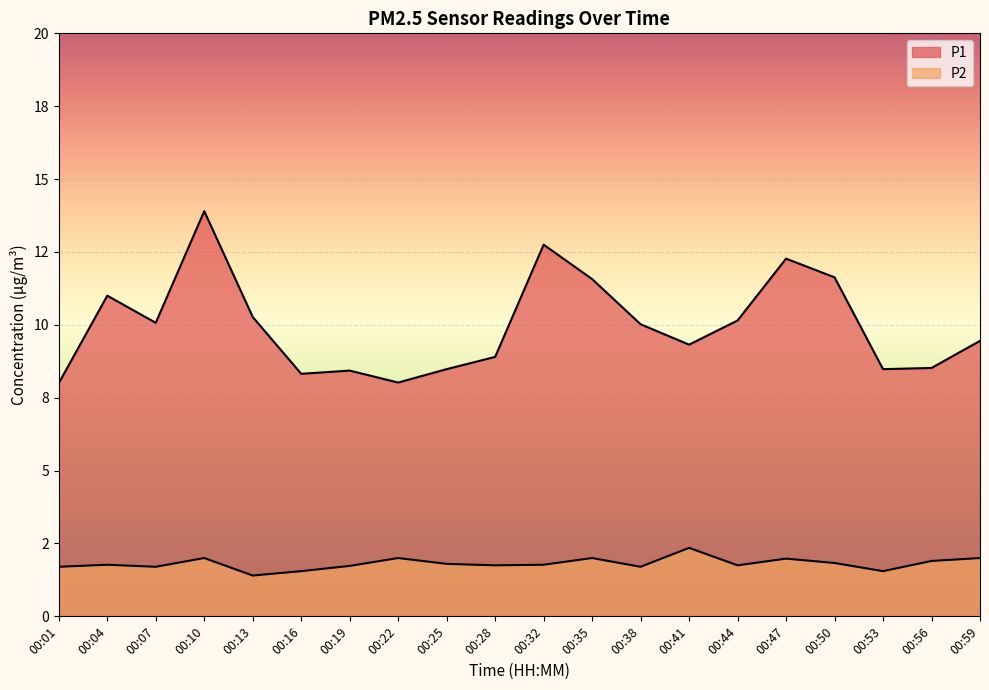

True or false: P2 has more than 2 points higher than both neighbors.

True